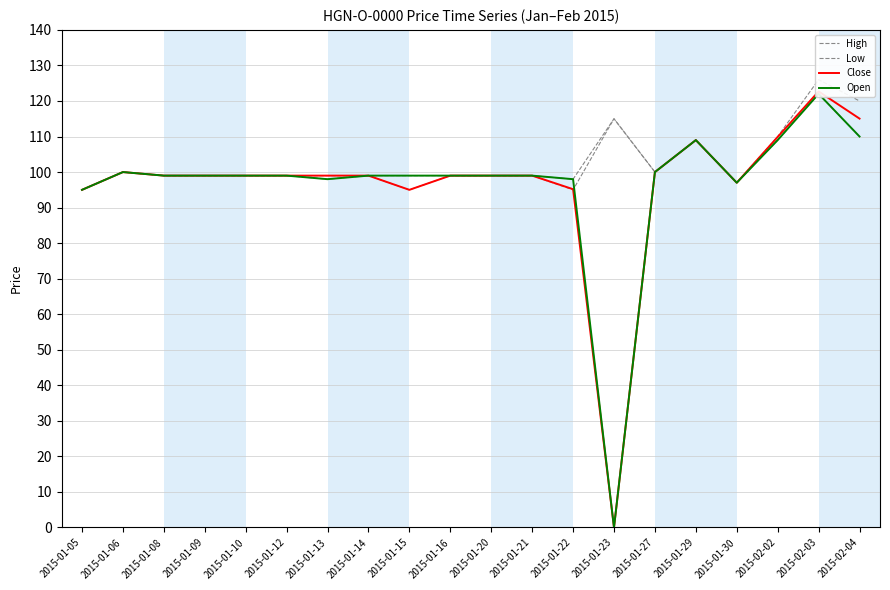

Reading left to right, transcribe all the data shown in this chart.

High: 2015-01-05=95.0	2015-01-06=100.0	2015-01-08=99.0	2015-01-09=99.0	2015-01-10=99.0	2015-01-12=99.0	2015-01-13=99.0	2015-01-14=99.0	2015-01-15=99.0	2015-01-16=99.0	2015-01-20=99.0	2015-01-21=99.0	2015-01-22=98.0	2015-01-23=115.0	2015-01-27=100.0	2015-01-29=109.0	2015-01-30=97.0	2015-02-02=110.0	2015-02-03=126.0	2015-02-04=120.0
Low: 2015-01-05=95.0	2015-01-06=100.0	2015-01-08=99.0	2015-01-09=99.0	2015-01-10=99.0	2015-01-12=99.0	2015-01-13=98.0	2015-01-14=99.0	2015-01-15=95.0	2015-01-16=99.0	2015-01-20=99.0	2015-01-21=99.0	2015-01-22=95.0	2015-01-23=115.0	2015-01-27=100.0	2015-01-29=109.0	2015-01-30=97.0	2015-02-02=109.0	2015-02-03=122.0	2015-02-04=110.0
Close: 2015-01-05=95.0	2015-01-06=100.0	2015-01-08=99.0	2015-01-09=99.0	2015-01-10=99.0	2015-01-12=99.0	2015-01-13=99.0	2015-01-14=99.0	2015-01-15=95.0	2015-01-16=99.0	2015-01-20=99.0	2015-01-21=99.0	2015-01-22=95.2	2015-01-23=0.0	2015-01-27=100.0	2015-01-29=109.0	2015-01-30=97.0	2015-02-02=109.9	2015-02-03=122.7	2015-02-04=115.0
Open: 2015-01-05=95.0	2015-01-06=100.0	2015-01-08=99.0	2015-01-09=99.0	2015-01-10=99.0	2015-01-12=99.0	2015-01-13=98.0	2015-01-14=99.0	2015-01-15=99.0	2015-01-16=99.0	2015-01-20=99.0	2015-01-21=99.0	2015-01-22=98.0	2015-01-23=0.0	2015-01-27=100.0	2015-01-29=109.0	2015-01-30=97.0	2015-02-02=109.0	2015-02-03=122.0	2015-02-04=110.0